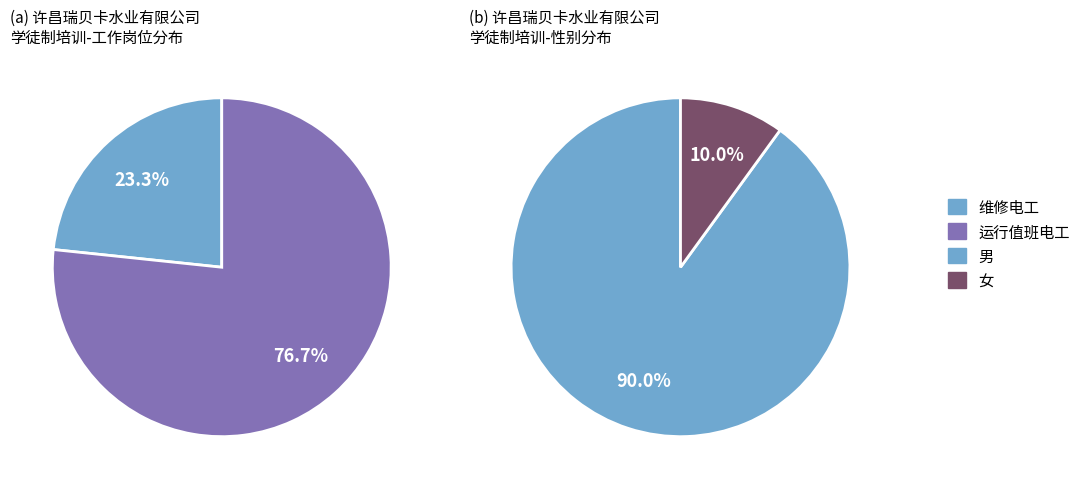

Which slice is the largest?

运行值班电工